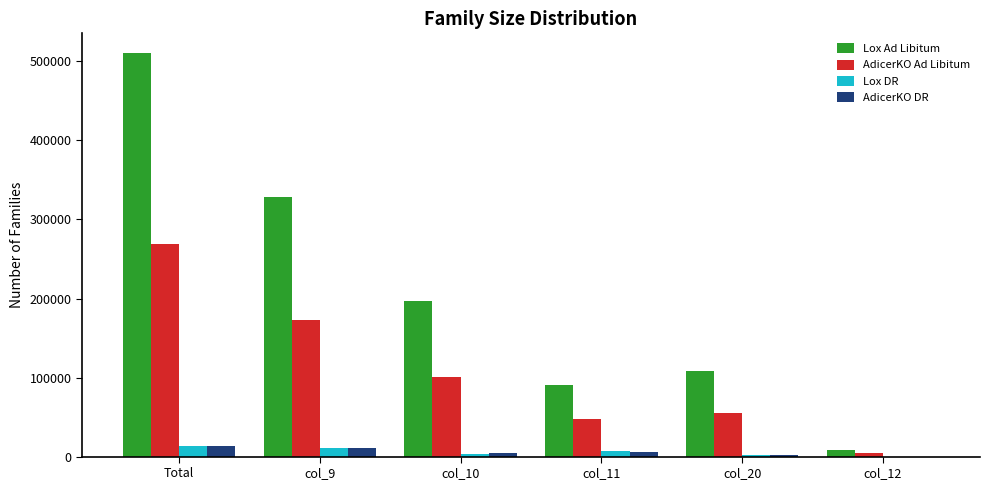

What is the sum of the AdicerKO Ad Libitum values at col_10 and col_12?

105866